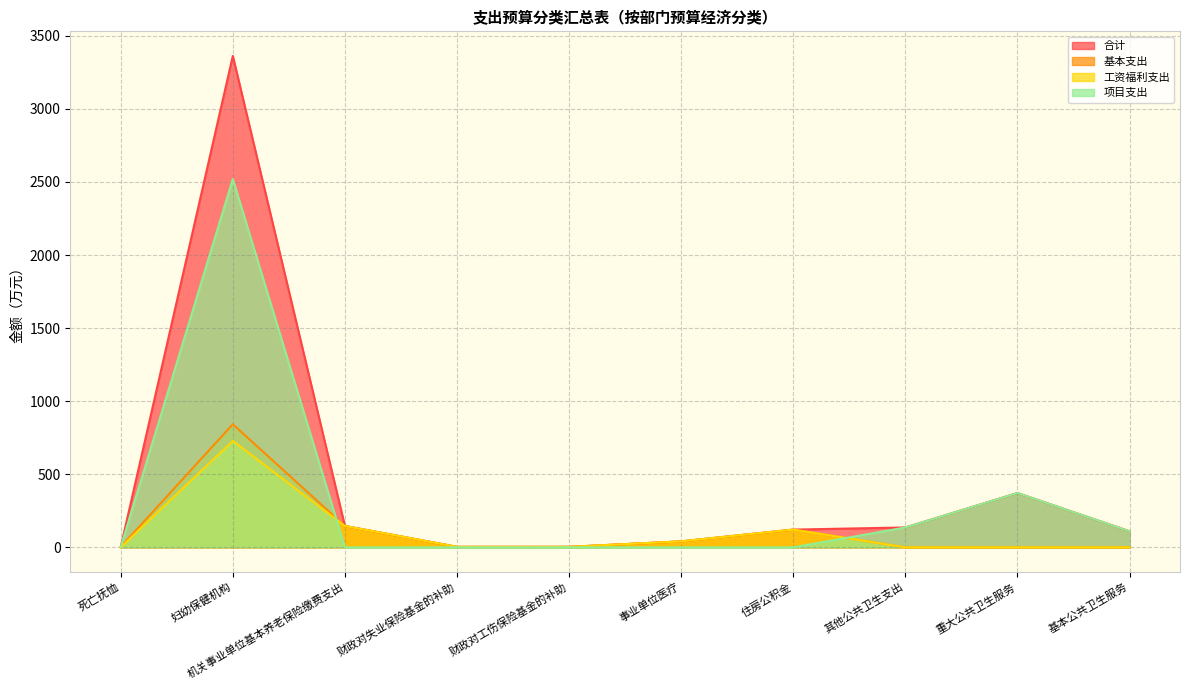

How many data points in 项目支出 are above 2?

5